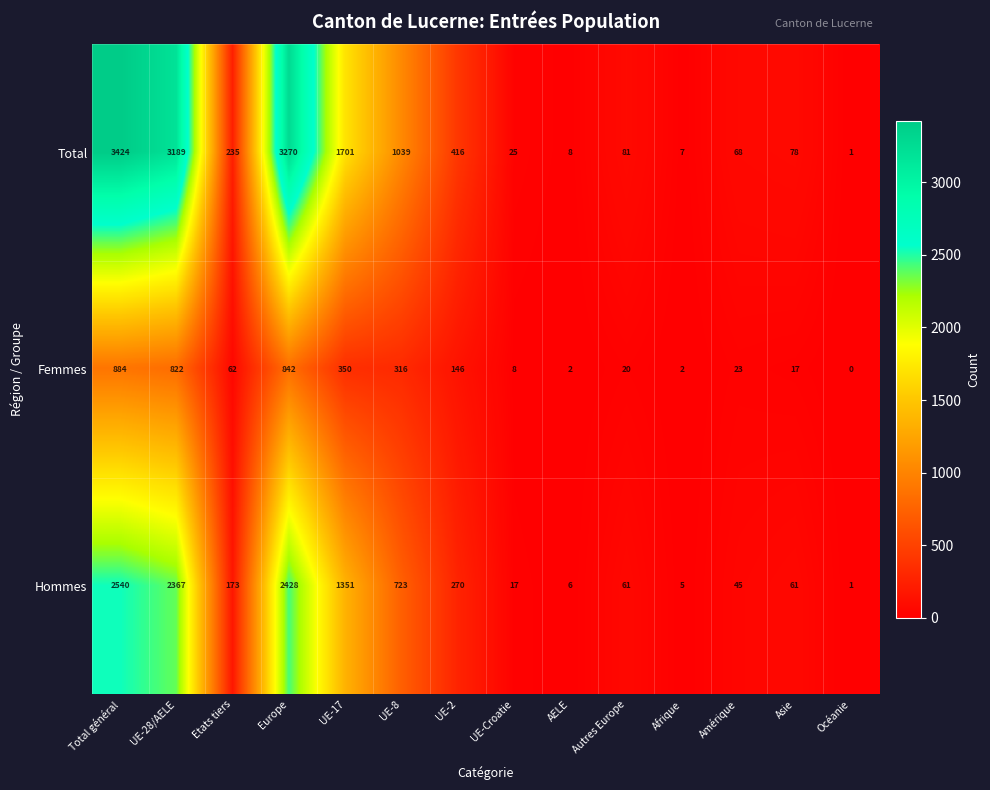

Which series has the widest spread of values?

Total